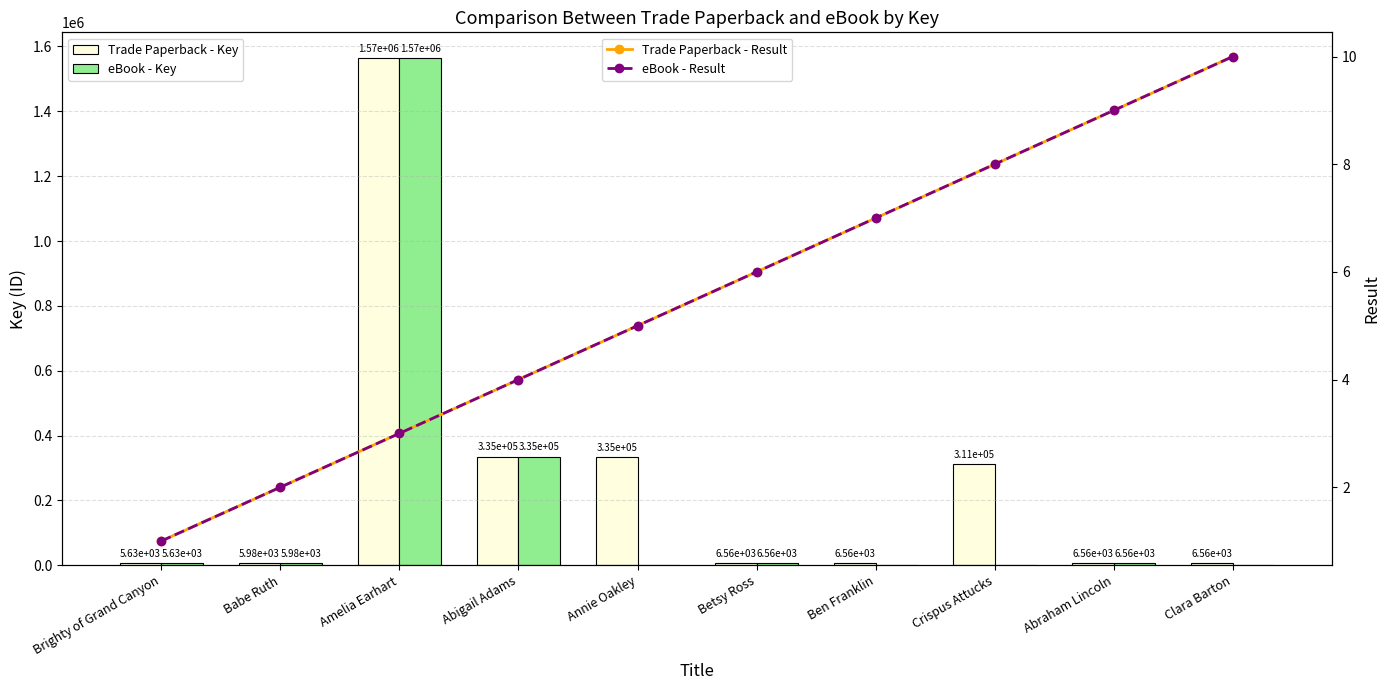

What is the average value of the Trade Paperback - Key series?

258410